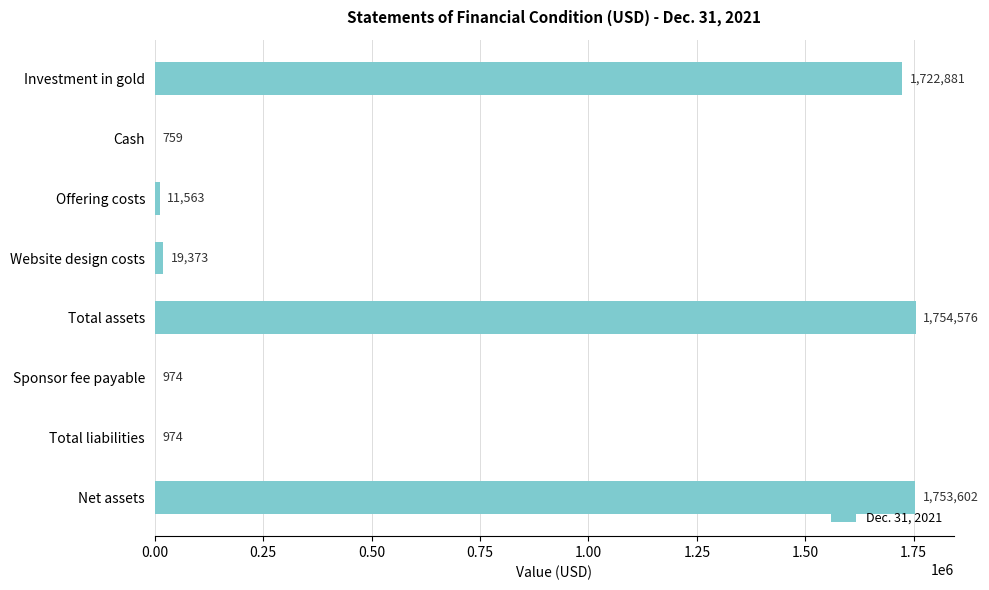

What is the ratio of the value at Investment in gold to the value at Total assets?

1.0